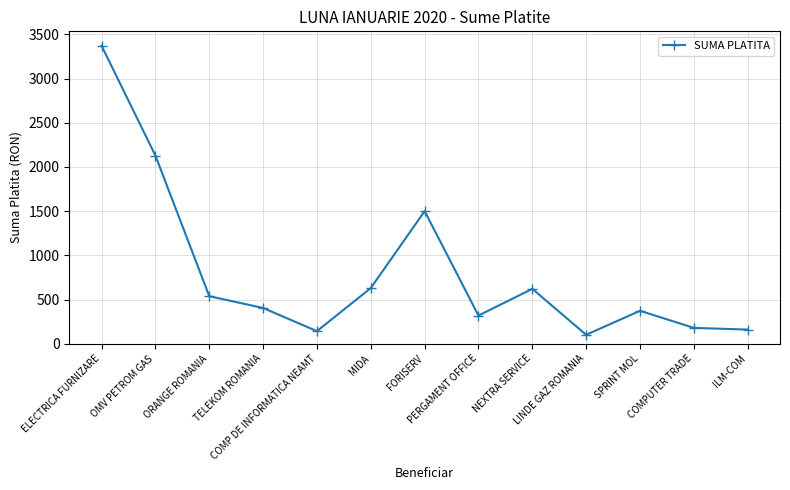

The chart shows a value of 3371.3 at ELECTRICA FURNIZARE. True or false?

True